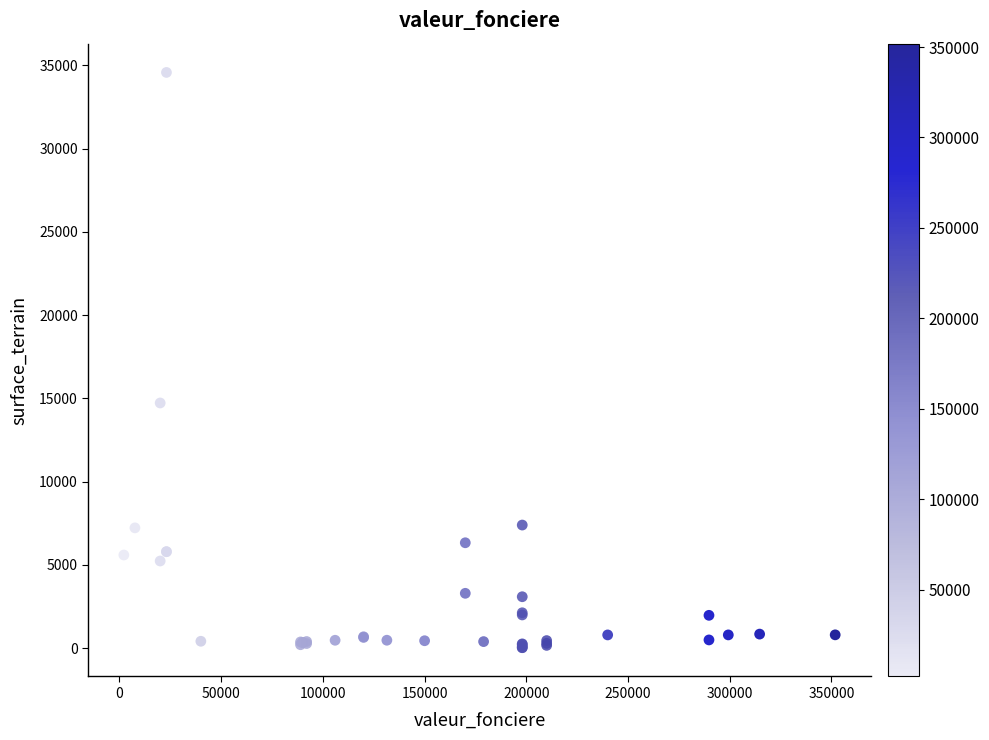

What Y value in the scatter plot is closest to 17306?

14730